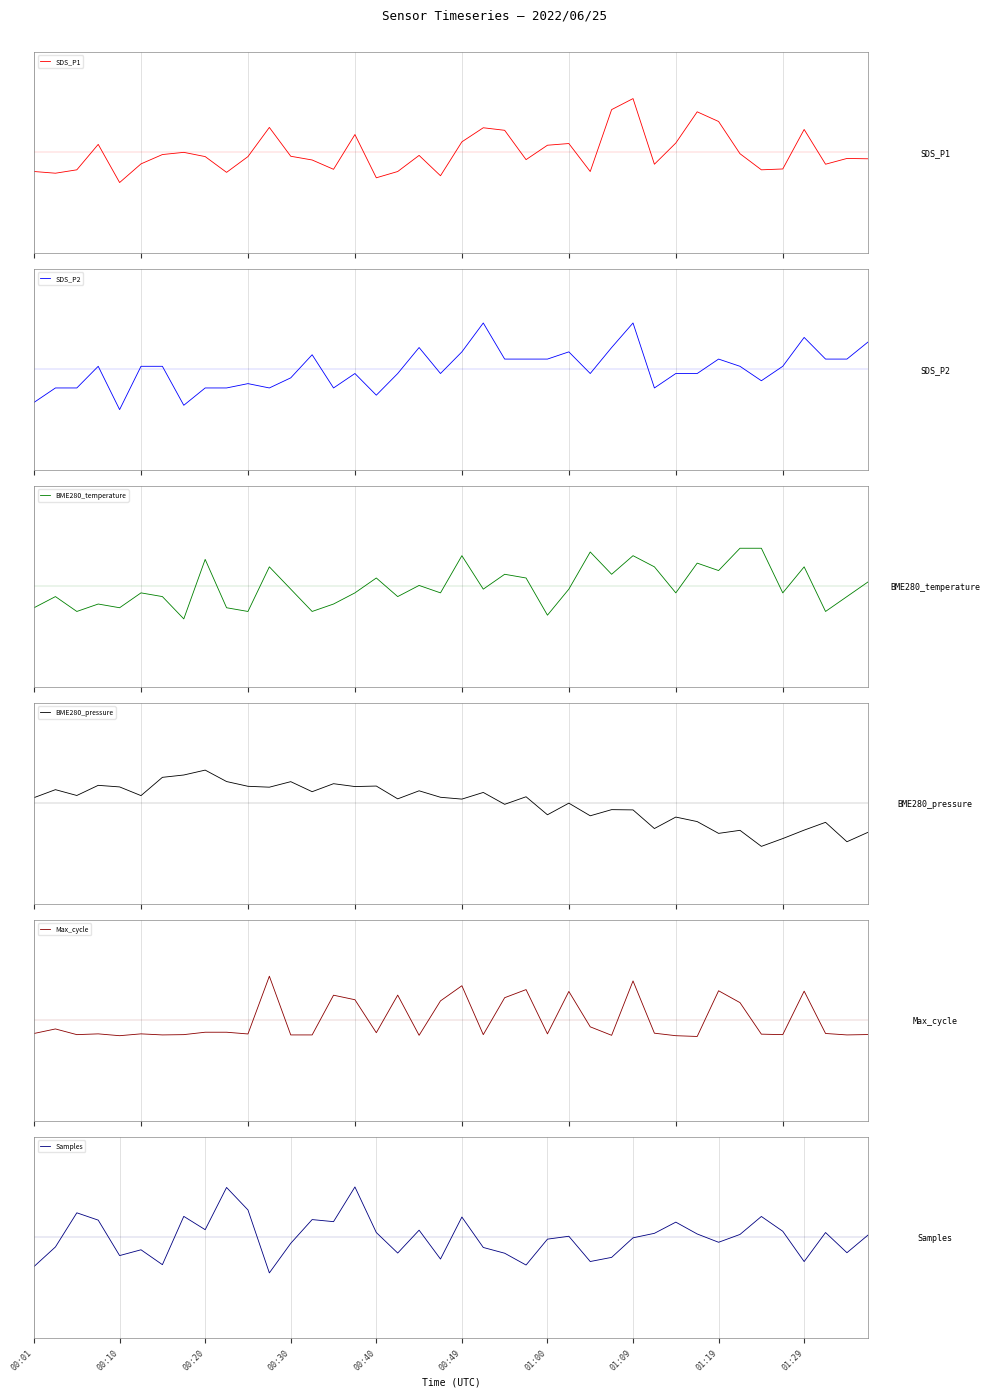

What is the value of the BME280_pressure point at the 8th from the left?

1.4